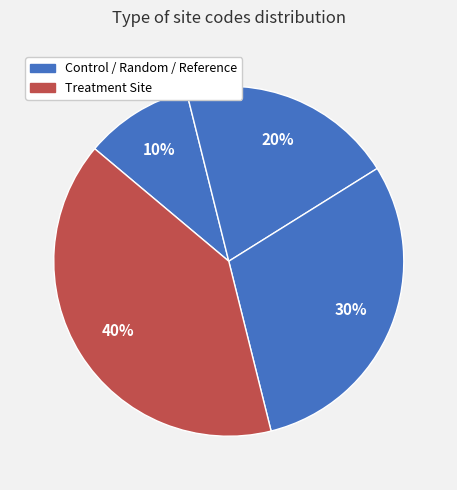

How many slices are in this pie chart?

4